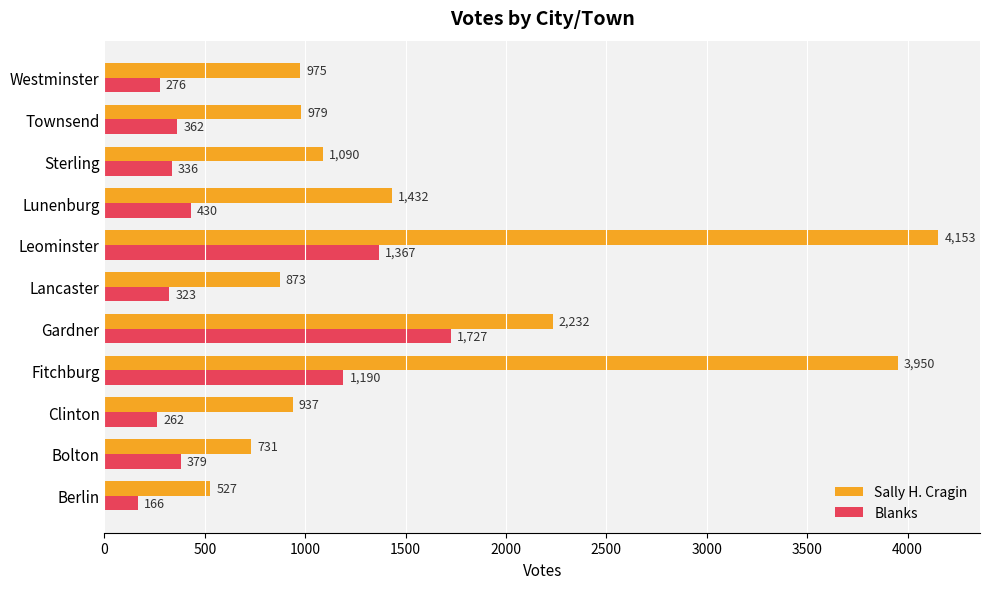

List the series in order of their peak value, highest first.

Sally H. Cragin, Blanks